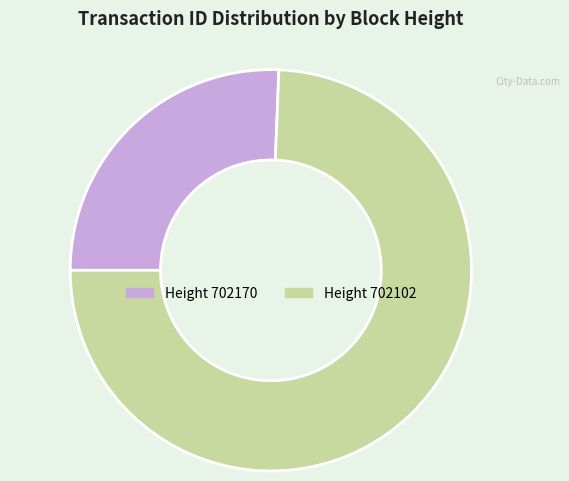

Is there a majority slice in this chart?

Yes